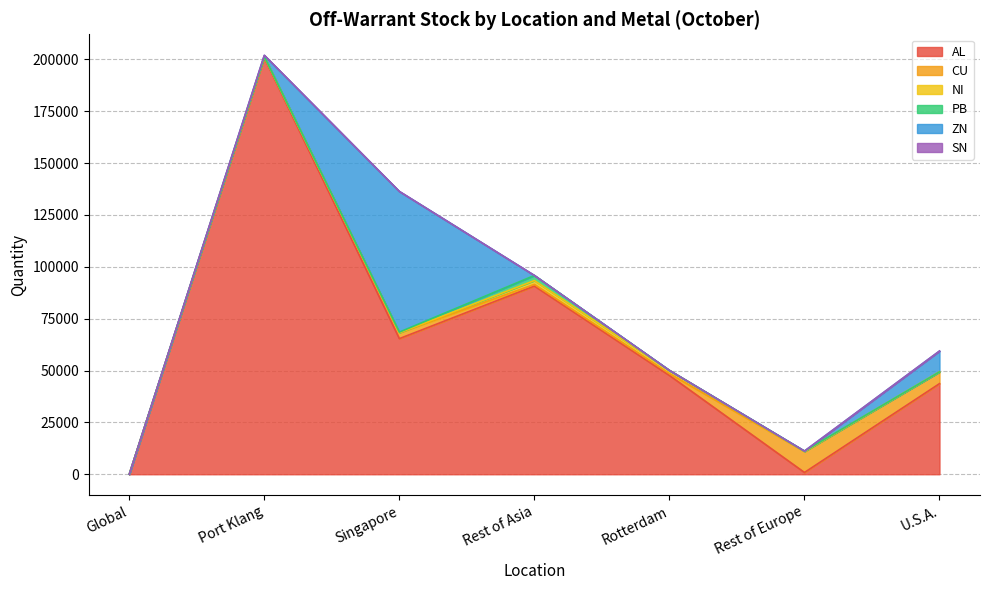

Is the value of AL at U.S.A. greater than the value of PB at U.S.A.?

Yes